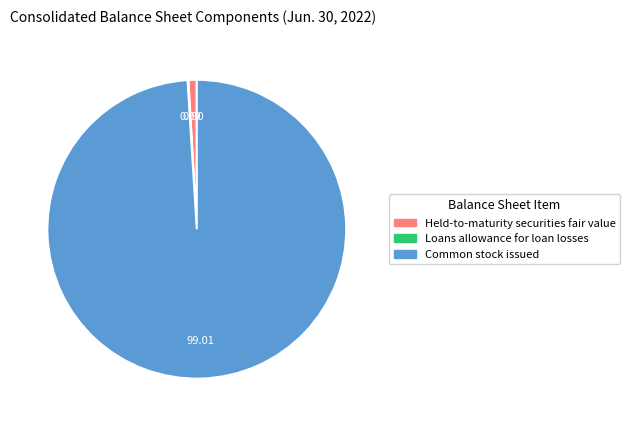

Is Held-to-maturity securities fair value the majority of the pie?

No